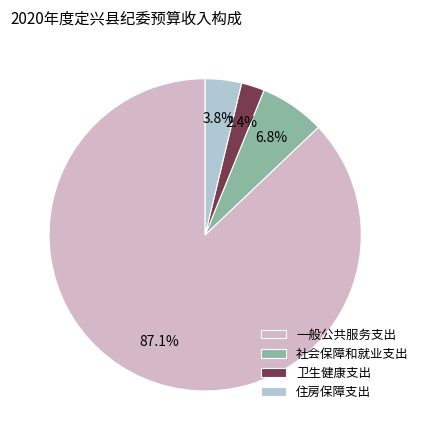

Which category has the biggest portion of the pie?

一般公共服务支出